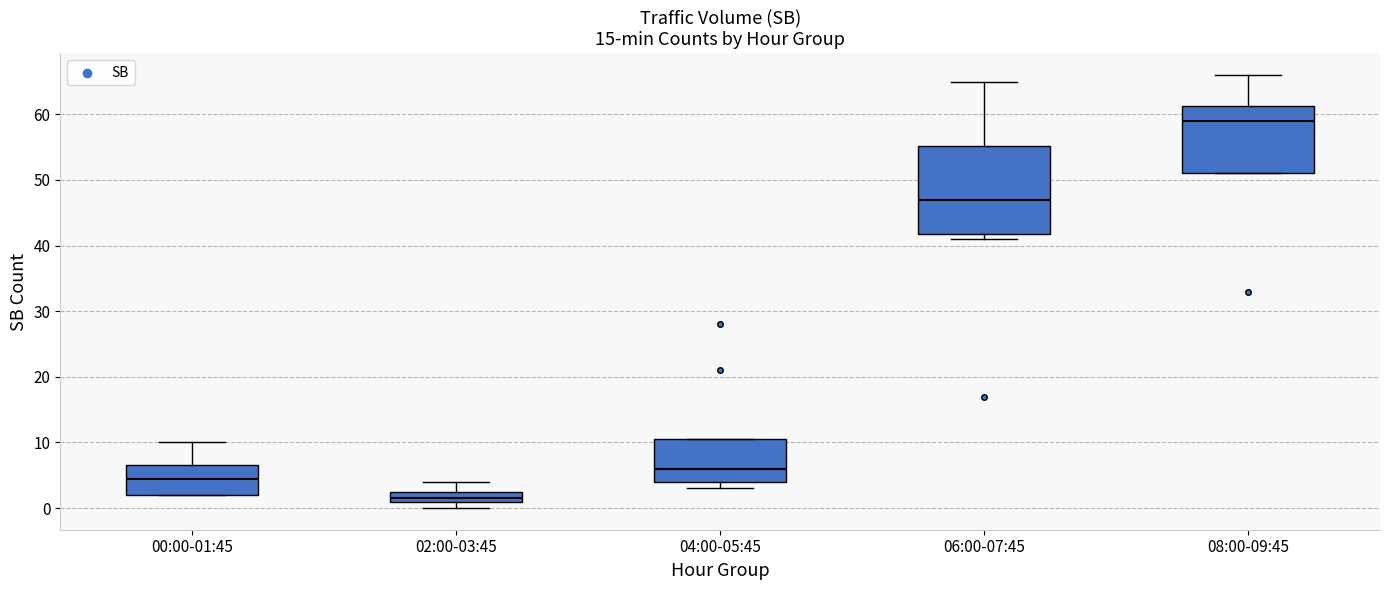

Reading left to right, read every box against the y-axis: the position of its median line, the range the box covers, and the ends of its whiskers. The values are not printed on the chart, so give them approximately, as read against the axis.

00:00-01:45: median 5, box 2 to 7, whiskers 2 to 10
02:00-03:45: median 2, box 1 to 3, whiskers 0 to 4
04:00-05:45: median 6, box 4 to 11, whiskers 3 to 11
06:00-07:45: median 47, box 42 to 55, whiskers 41 to 65
08:00-09:45: median 59, box 51 to 61, whiskers 51 to 66